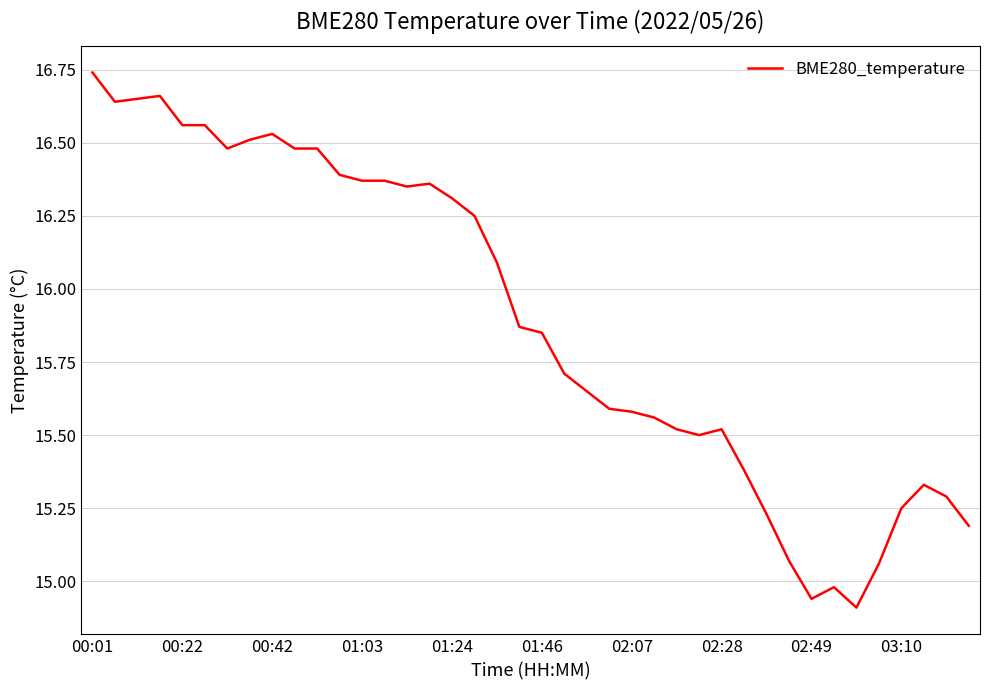

Which category has the highest value across all series?

00:01